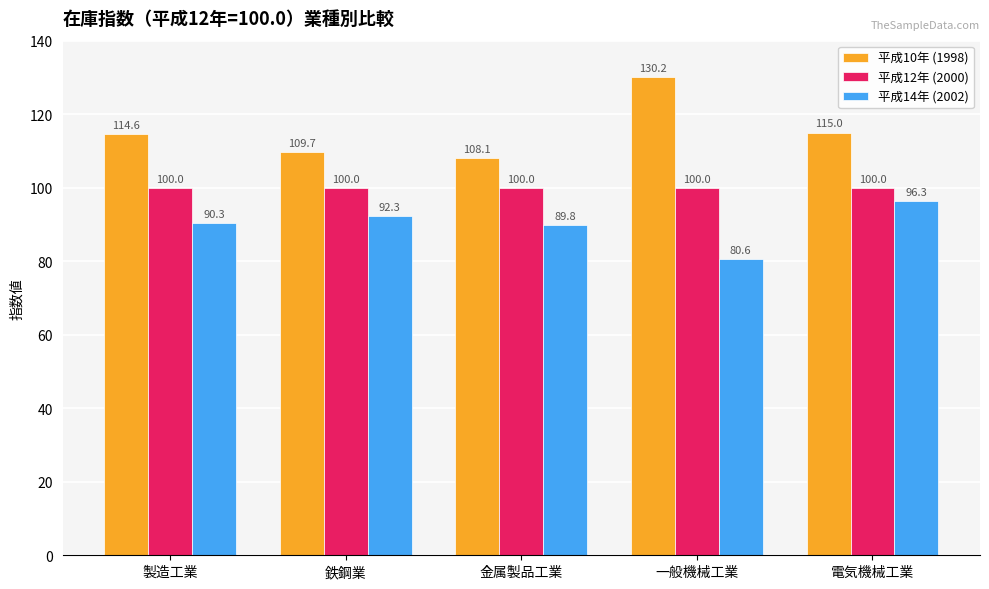

What is the difference between the 平成10年 (1998) values at 製造工業 and 一般機械工業?

15.6